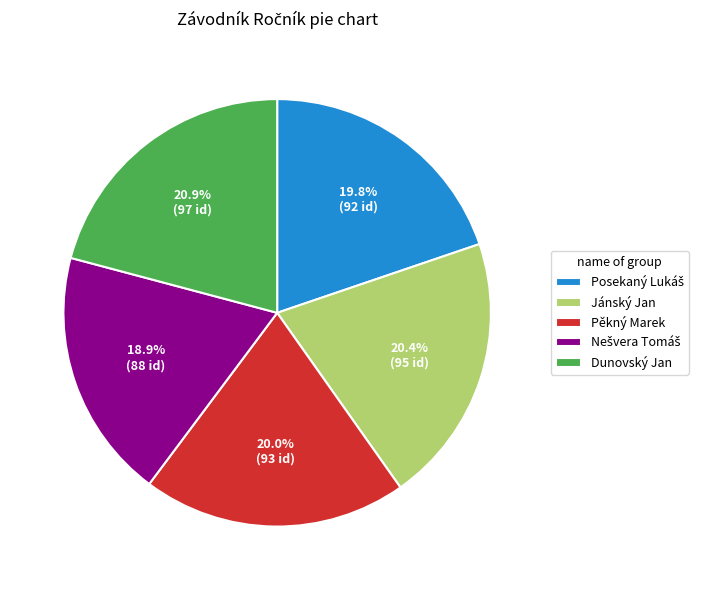

Is it true that Jánský Jan is 27% of the pie?

False